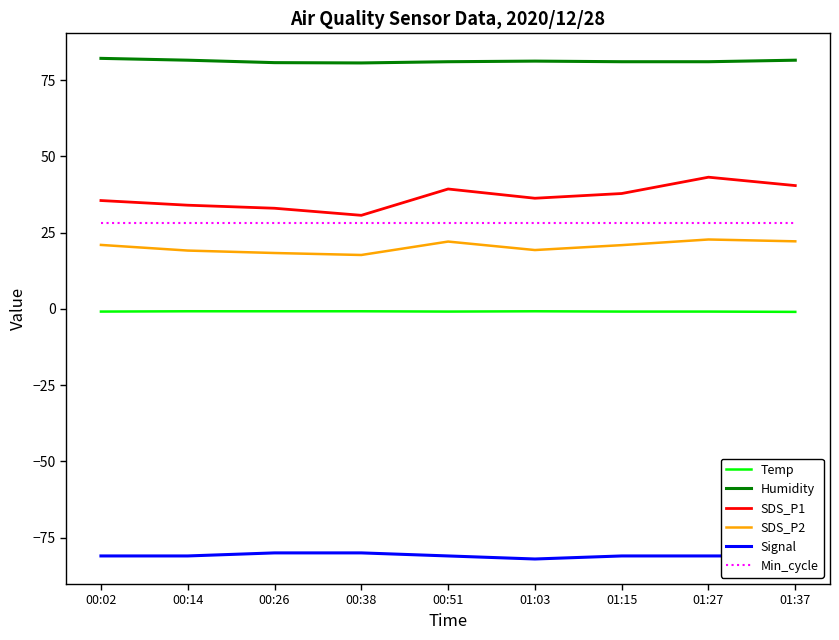

Is the value of Humidity at 01:27 greater than the value of Temp at 01:03?

Yes